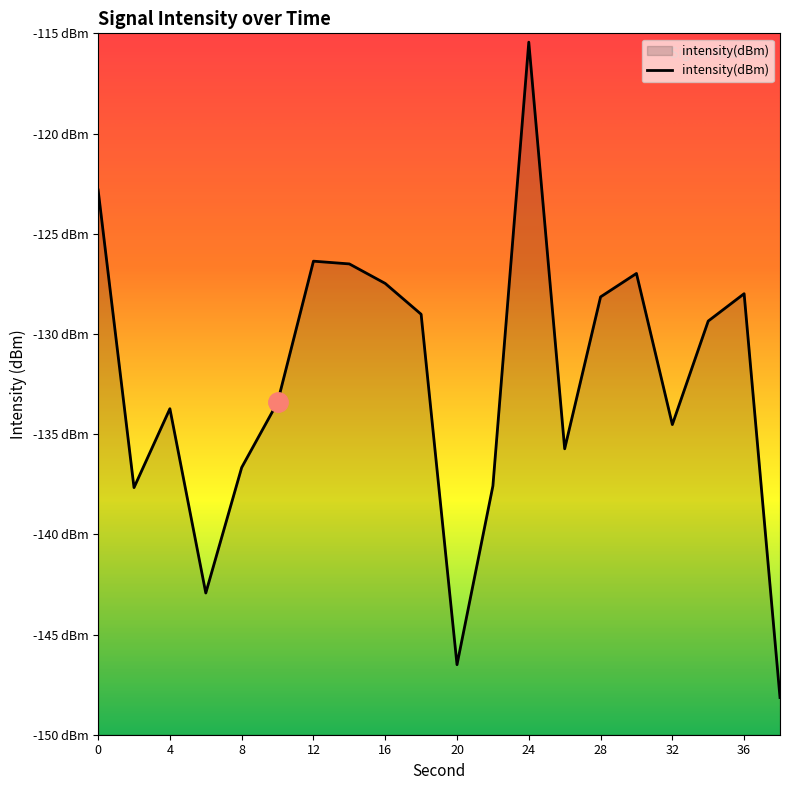

What is the difference between the maximum and minimum values?

32.7